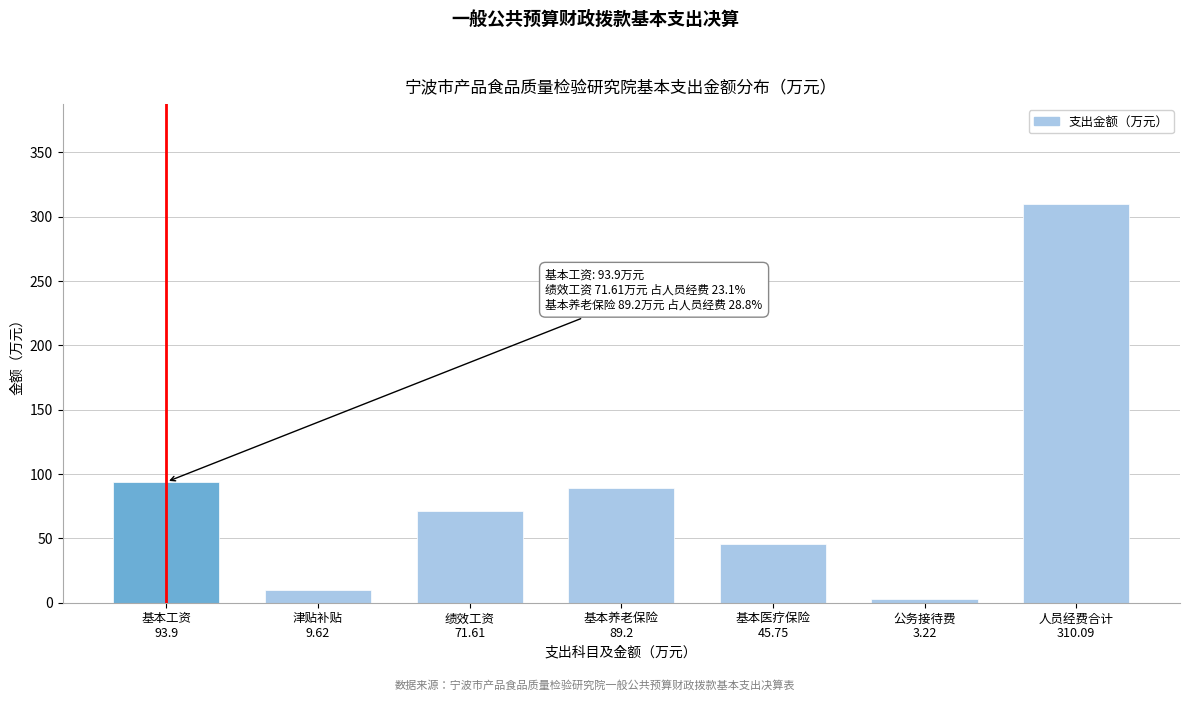

Reading left to right, transcribe all the data shown in this chart.

93.9	9.6	71.6	89.2	45.8	3.2	310.1